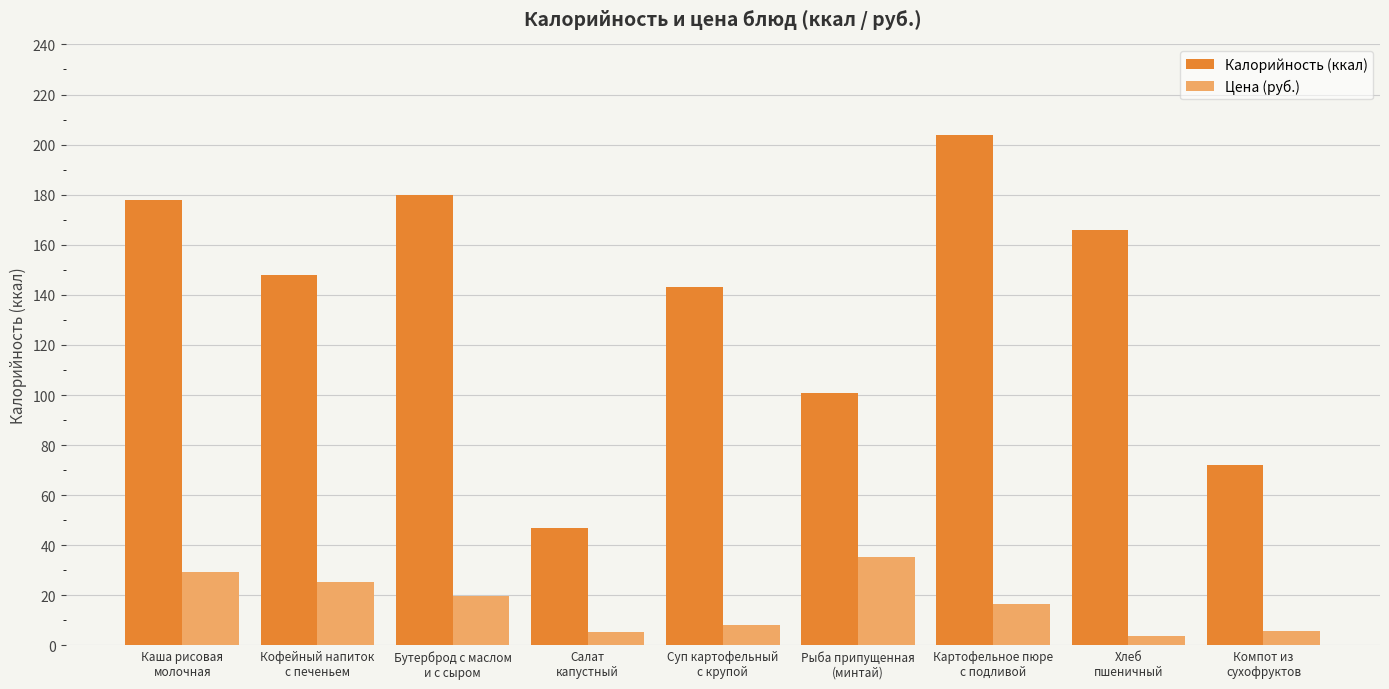

At how many categories does at least one series exceed 44?

9